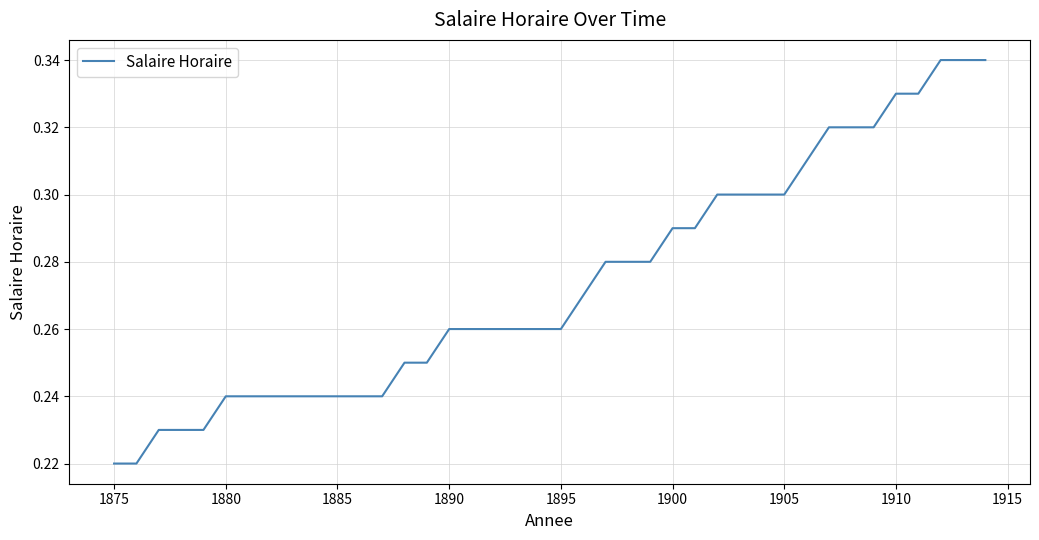

Count the number of categories in the chart.

40